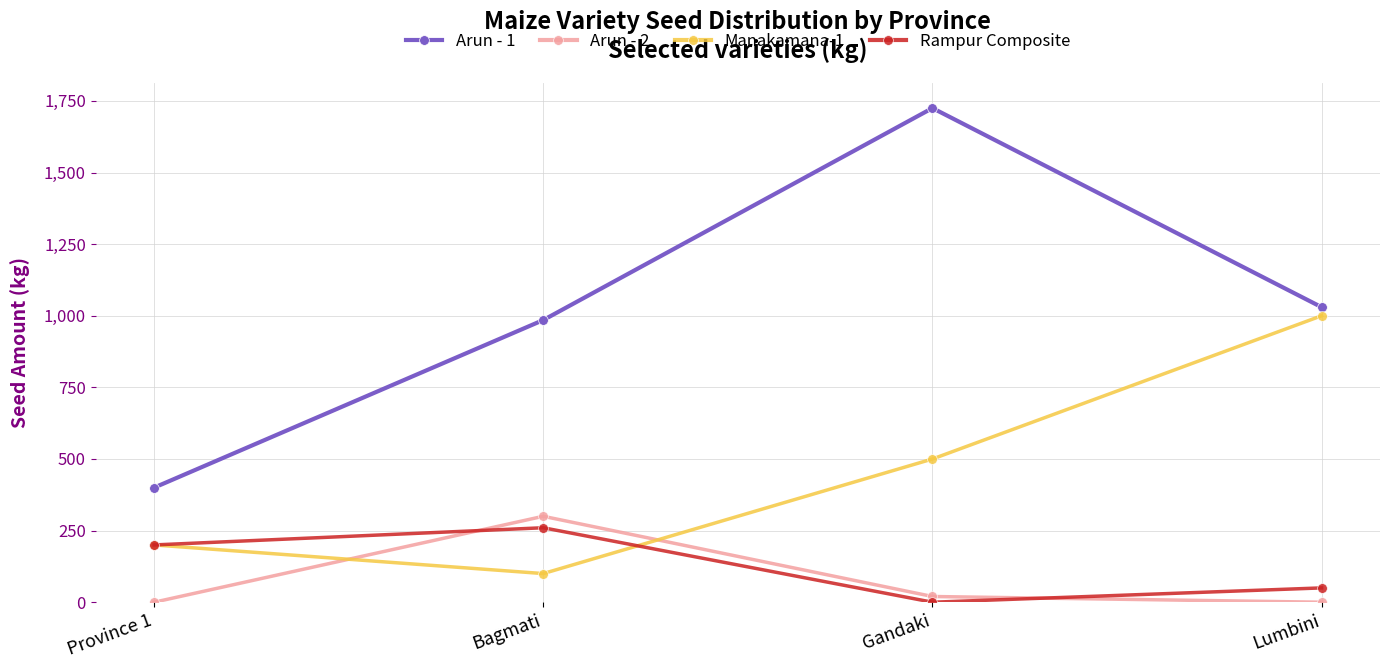

Count the number of data series in this chart.

4